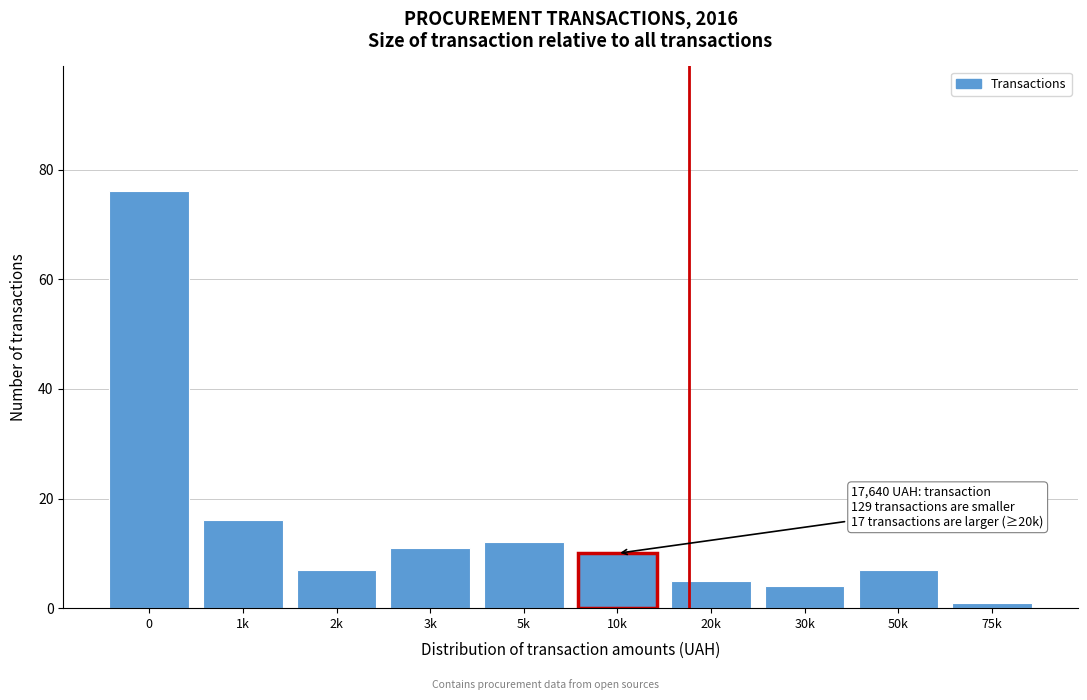

Reading left to right, transcribe all the data shown in this chart.

0=76	1k=16	2k=7	3k=11	5k=12	10k=10	20k=5	30k=4	50k=7	75k=1